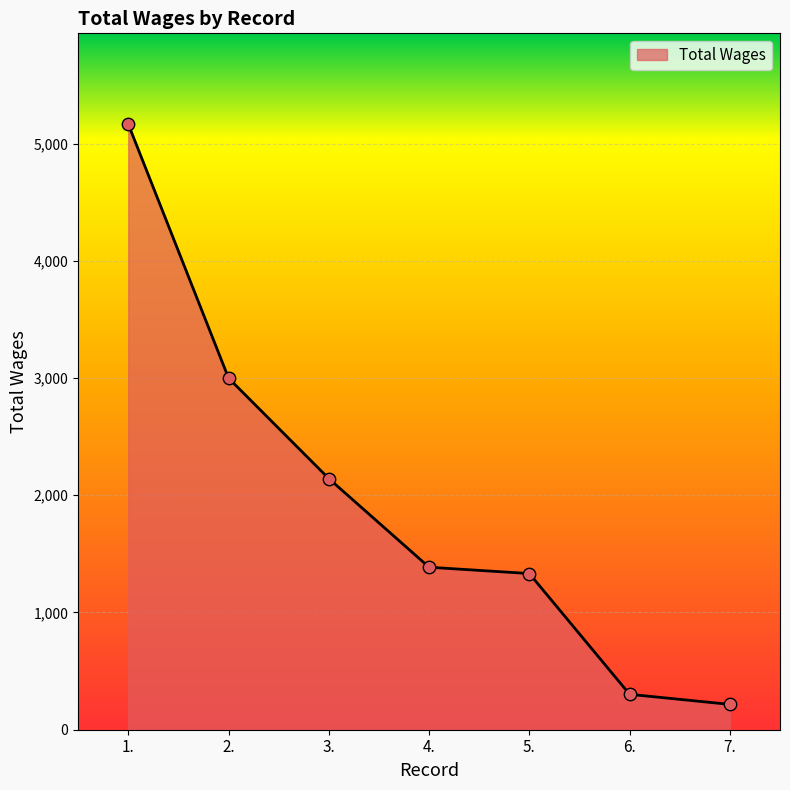

What is the change in value from 2. to 5.?

-1667